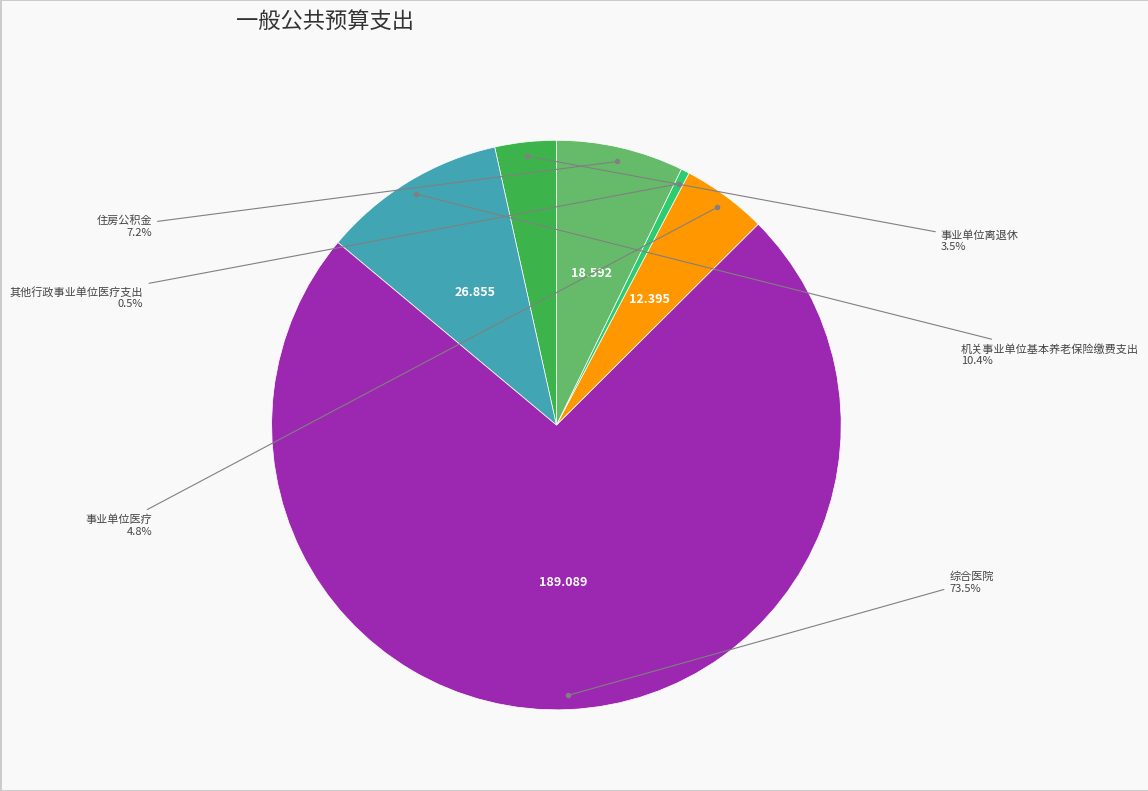

Is there any slice that represents more than half of the pie?

Yes